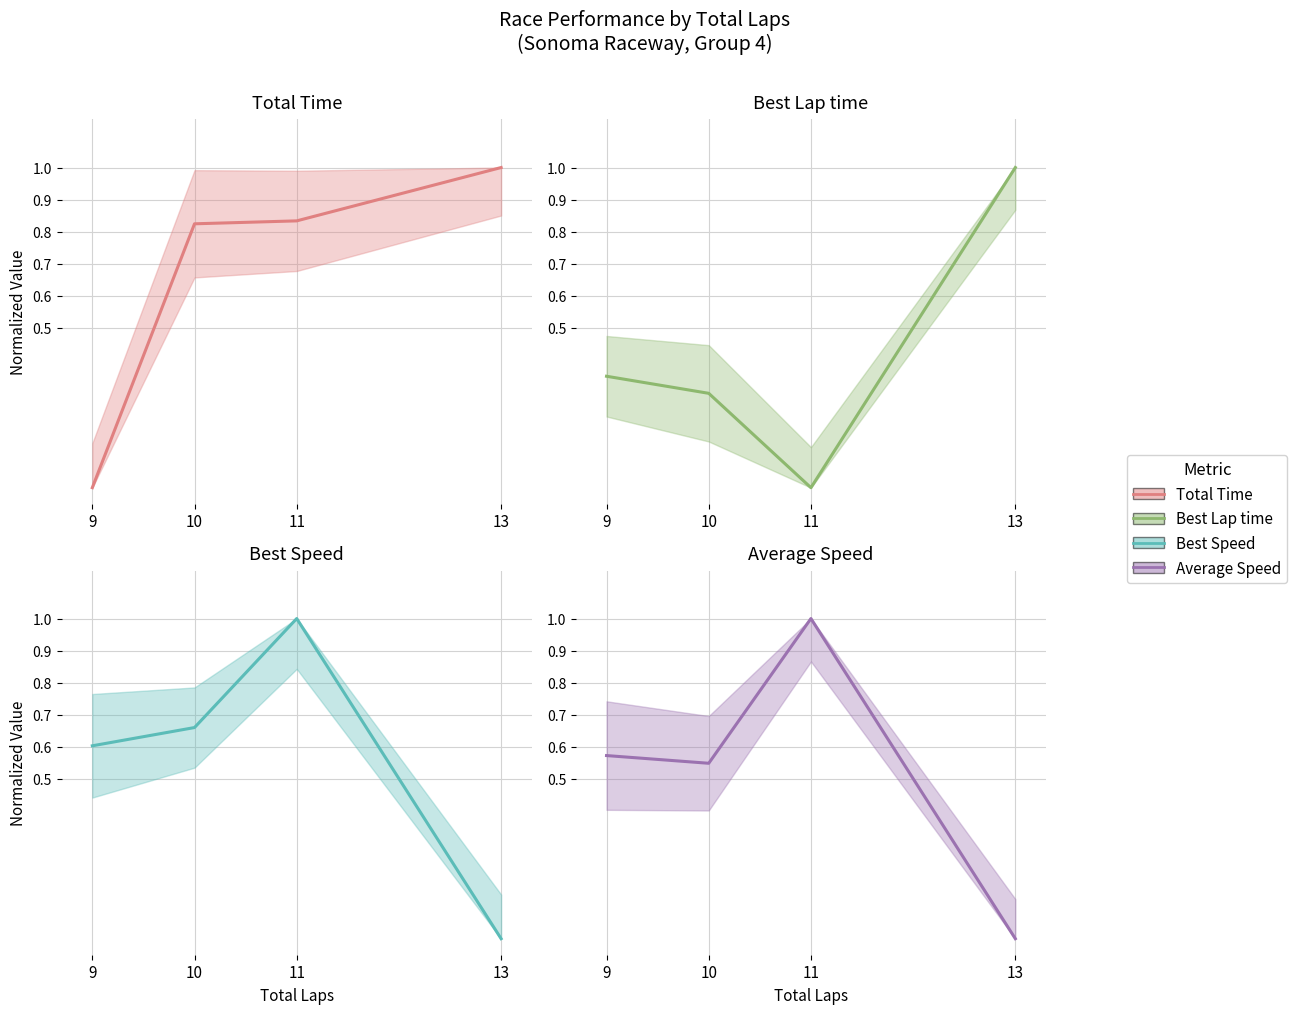

Where is Average Speed nearest to the value 0?

13